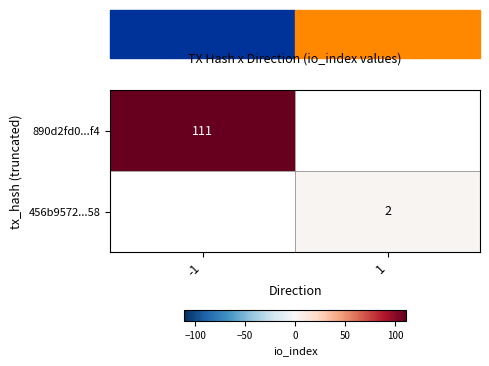

At how many categories does at least one series exceed 72?

1